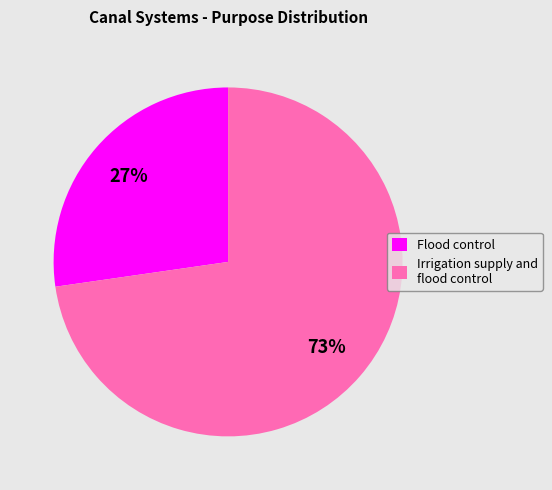

How many slices are in this pie chart?

2